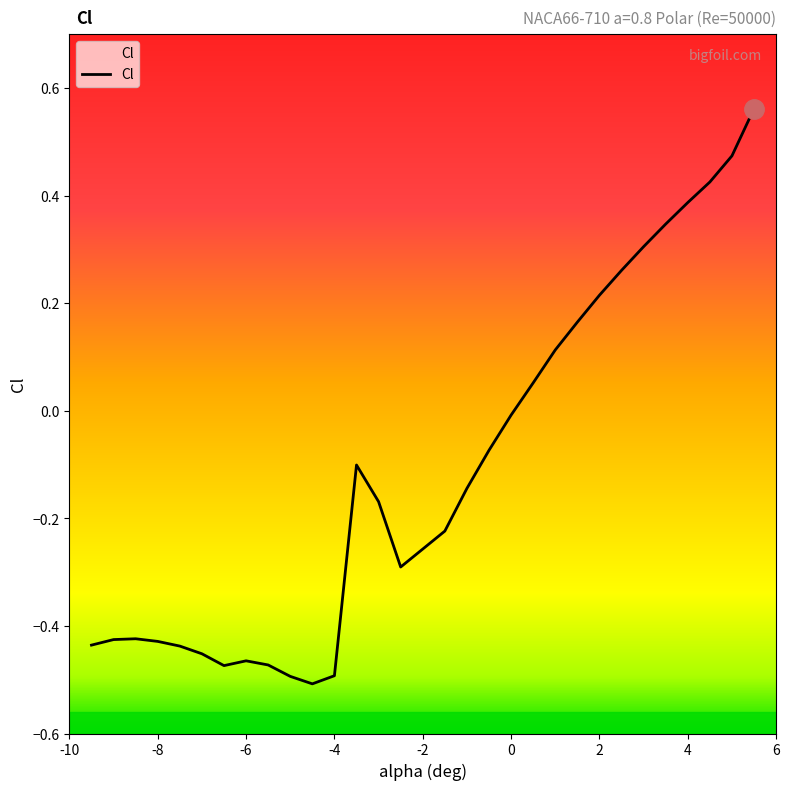

Is it true that the value at 3.0 is 0.3?

True